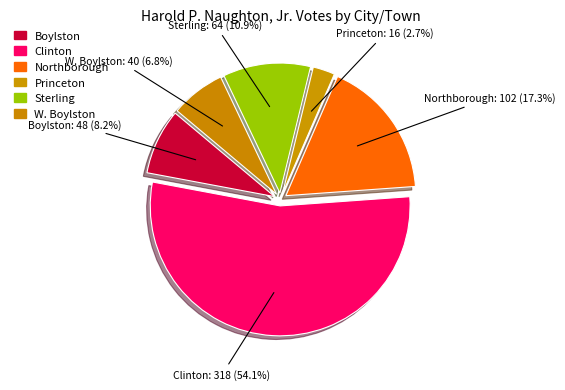

What percentage is the W. Boylston slice, to the nearest percent?

7%